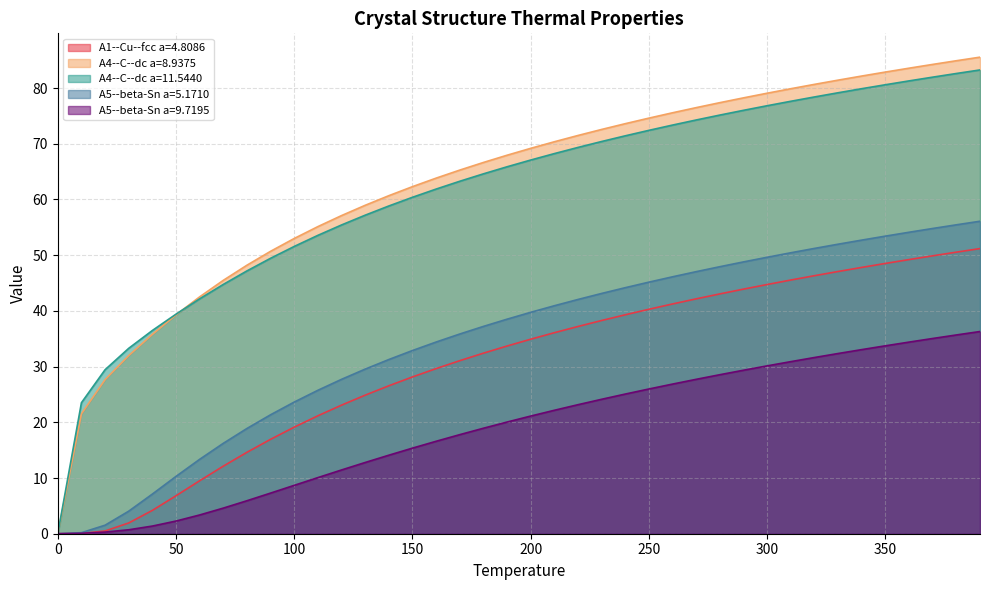

Does the chart have visible grid lines?

Yes